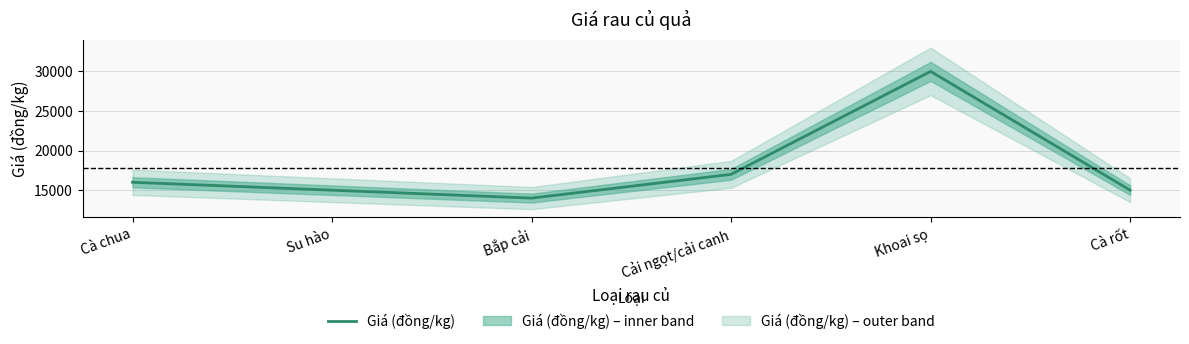

At which label is the value closest to 22000?

Cải ngọt/cải canh